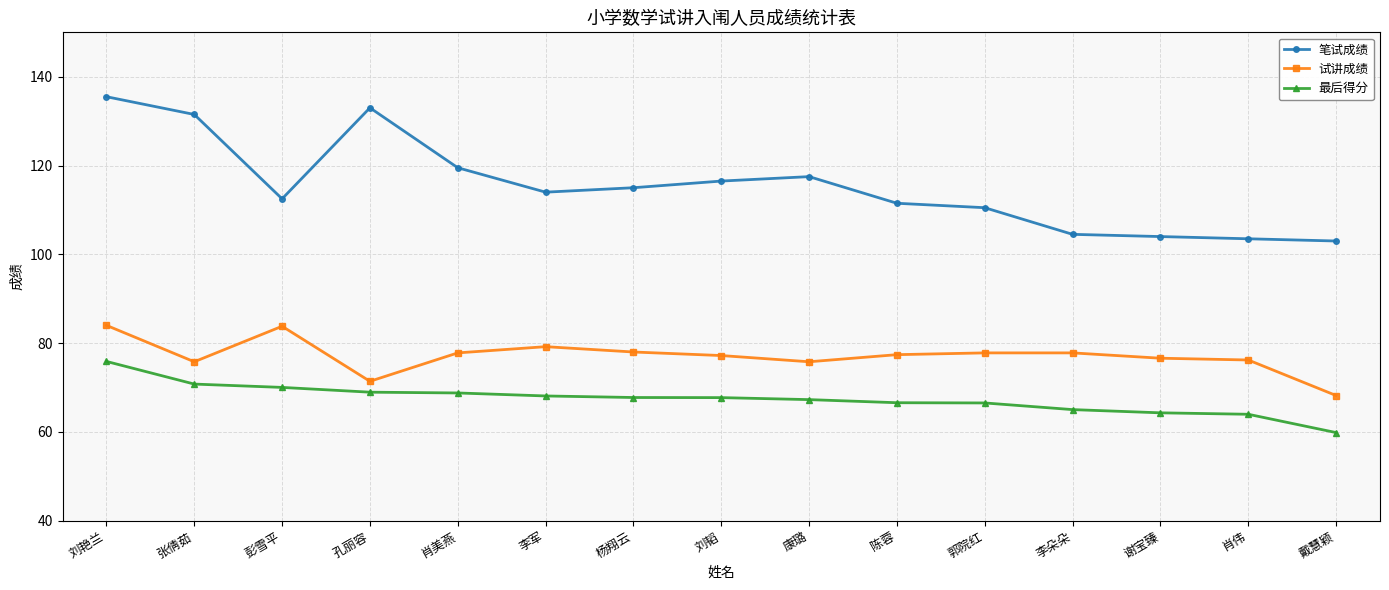

Is the value of 笔试成绩 at 孔丽容 greater than the value of 试讲成绩 at 陈蓉?

Yes